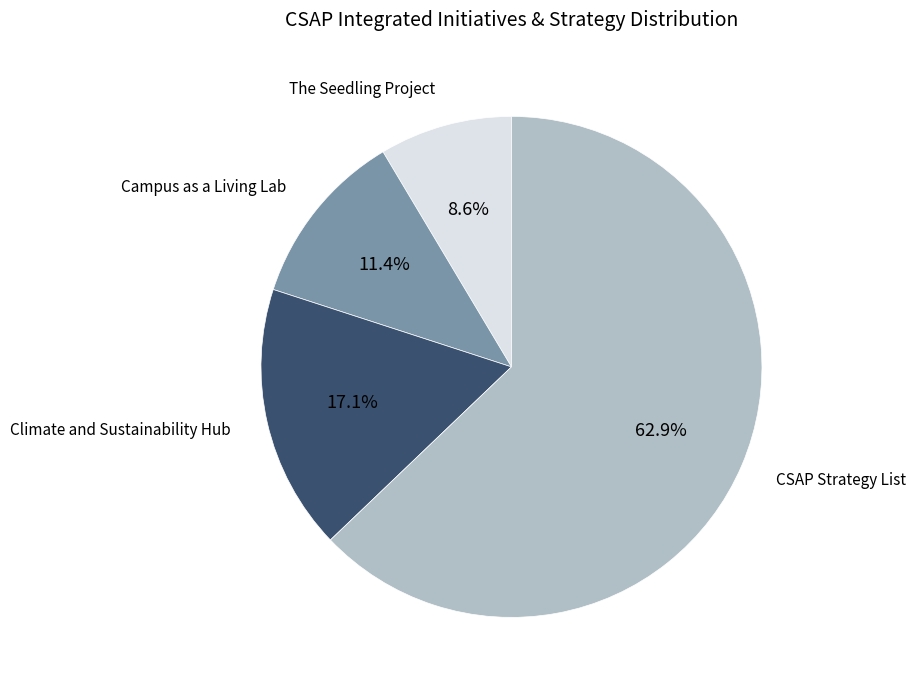

Does any single category account for the majority?

Yes